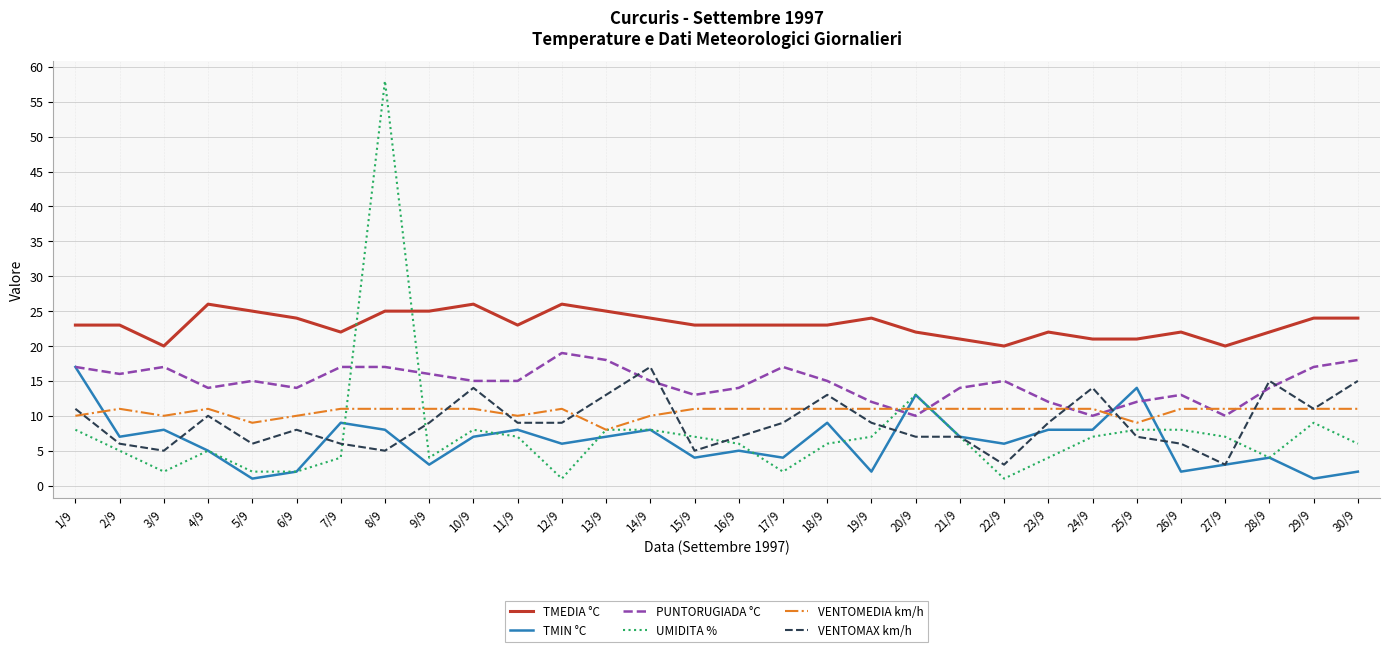

Which series has the largest total across all categories?

TMEDIA °C